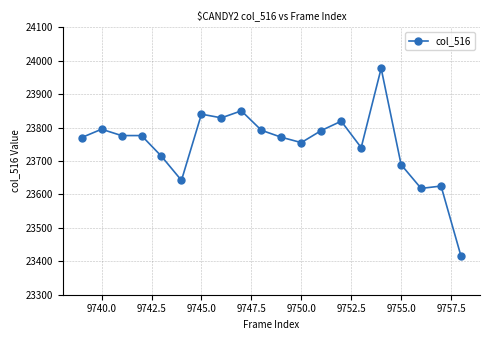

What is the value of the 20th point from the left?

23415